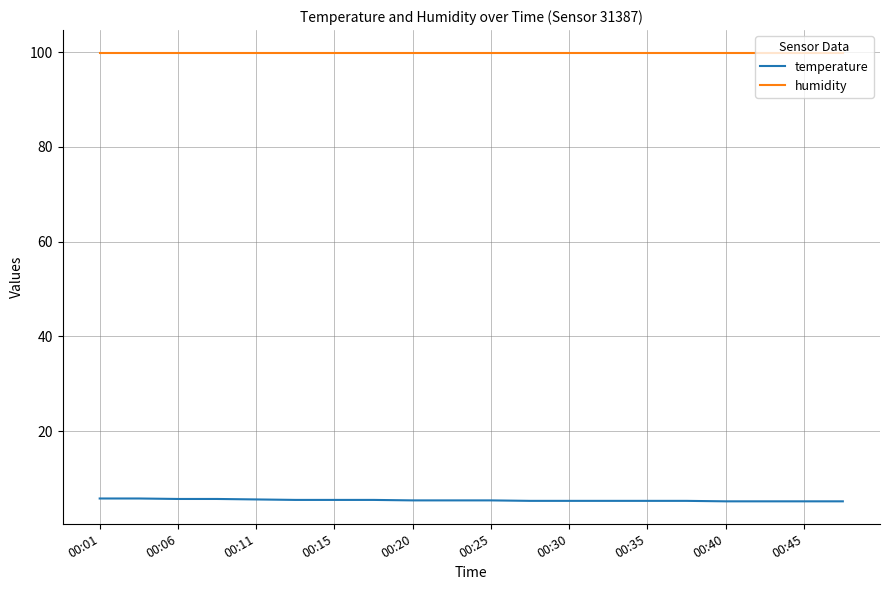

Which series has the largest total across all categories?

humidity